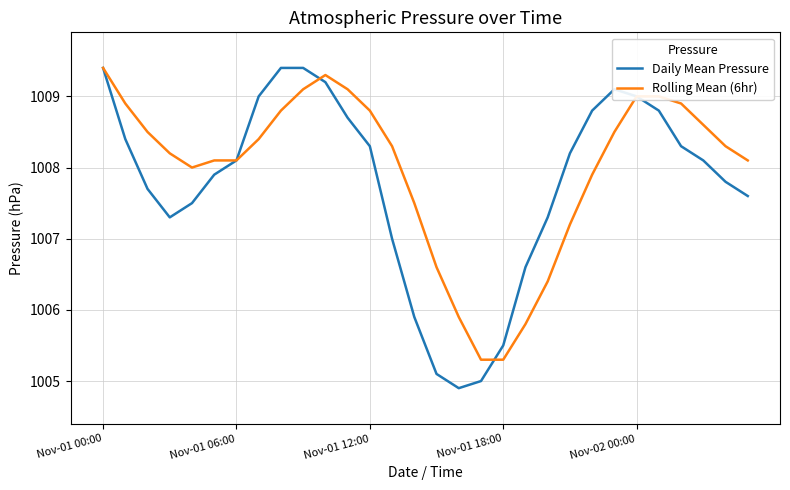

Does the chart display data point markers on the line(s)?

No